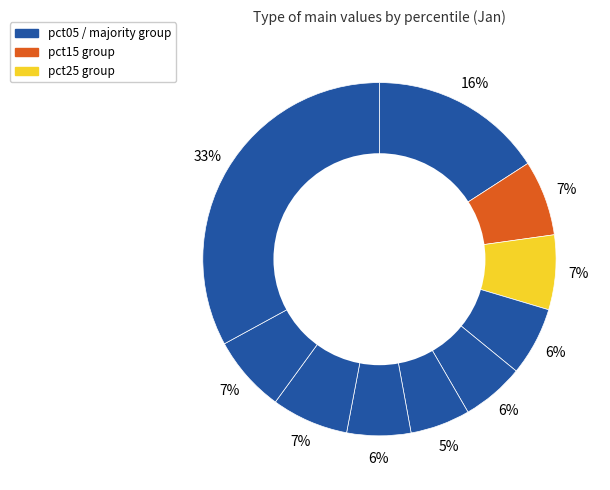

Which slice is the smallest?

pct55